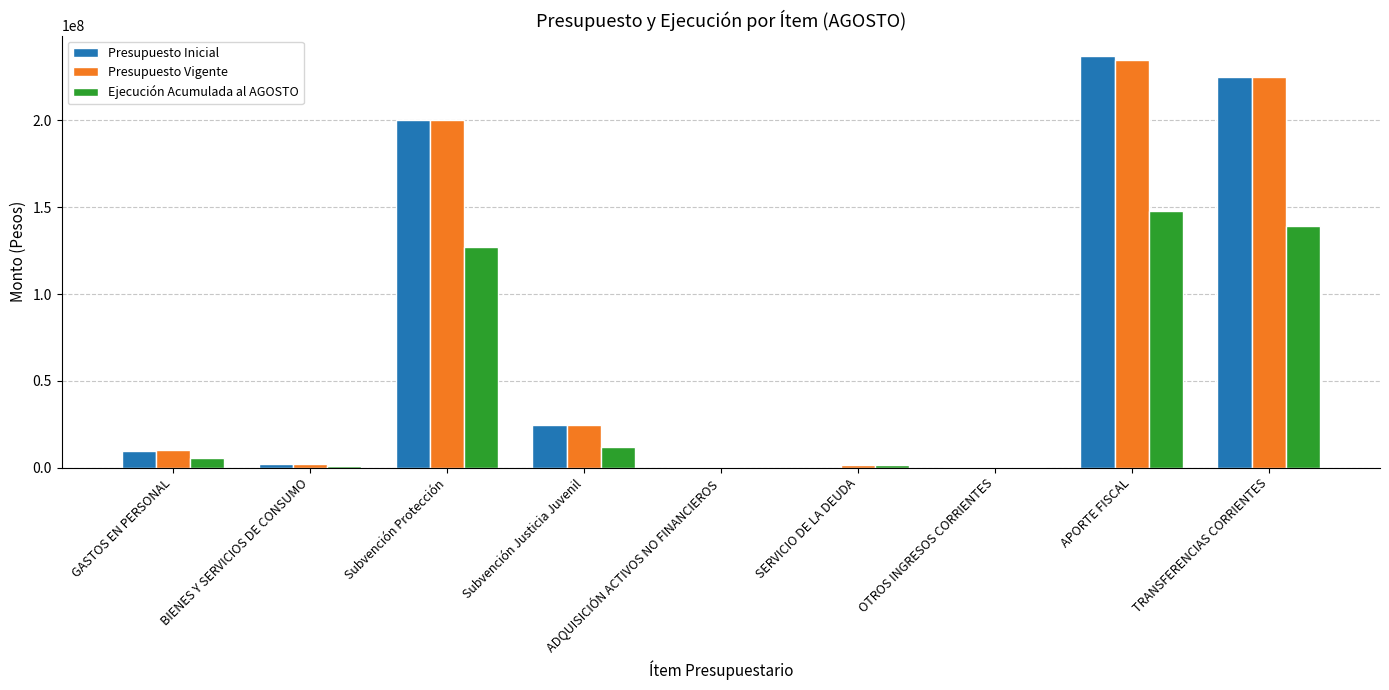

Count the number of data series in this chart.

3